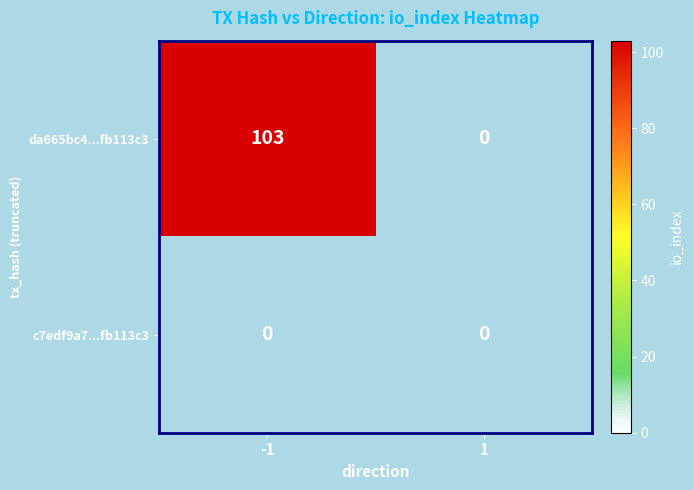

Reading left to right, list all the values displayed in this chart.

da665bc4...fb113c3: -1=103	1=0
c7edf9a7...fb113c3: -1=0	1=0